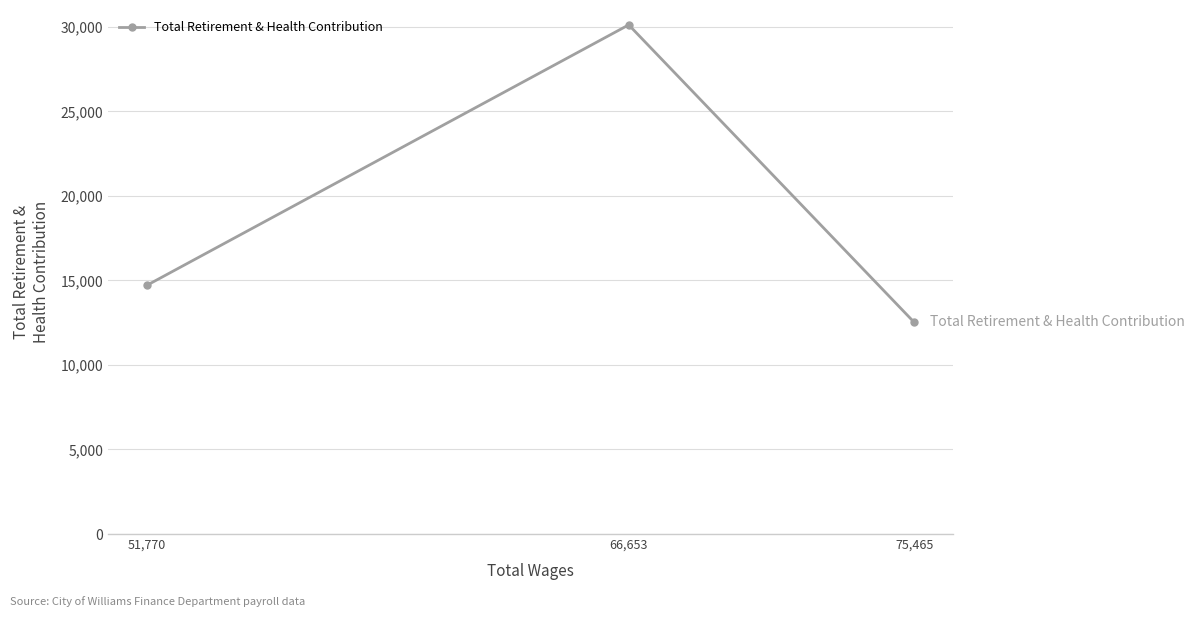

What is the value of the 3rd point from the left?

12522